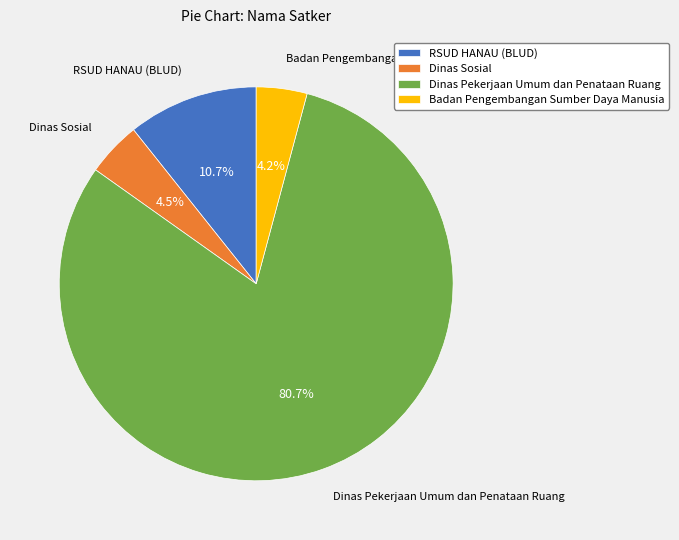

What is the majority slice?

Dinas Pekerjaan Umum dan Penataan Ruang